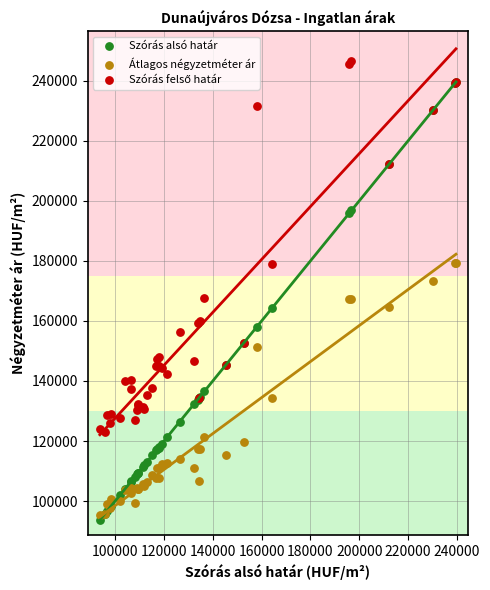

Which series has the widest spread of Y values?

Szórás alsó határ